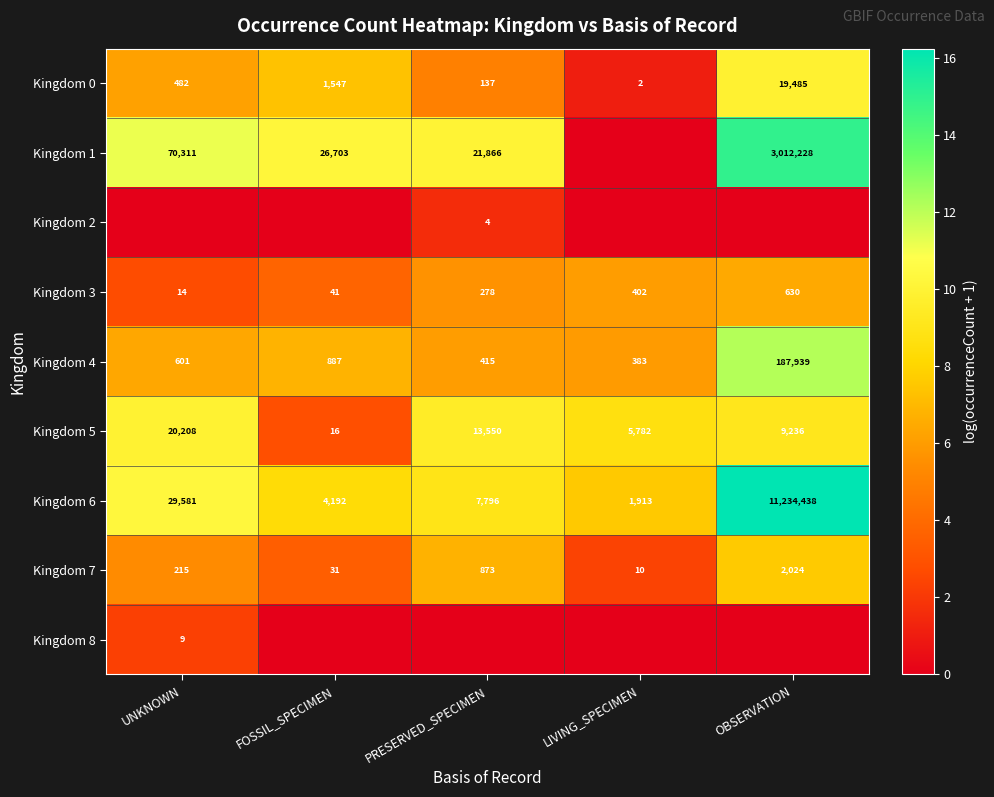

What is the difference between the maximum and minimum values in the Kingdom 0 series?

19483